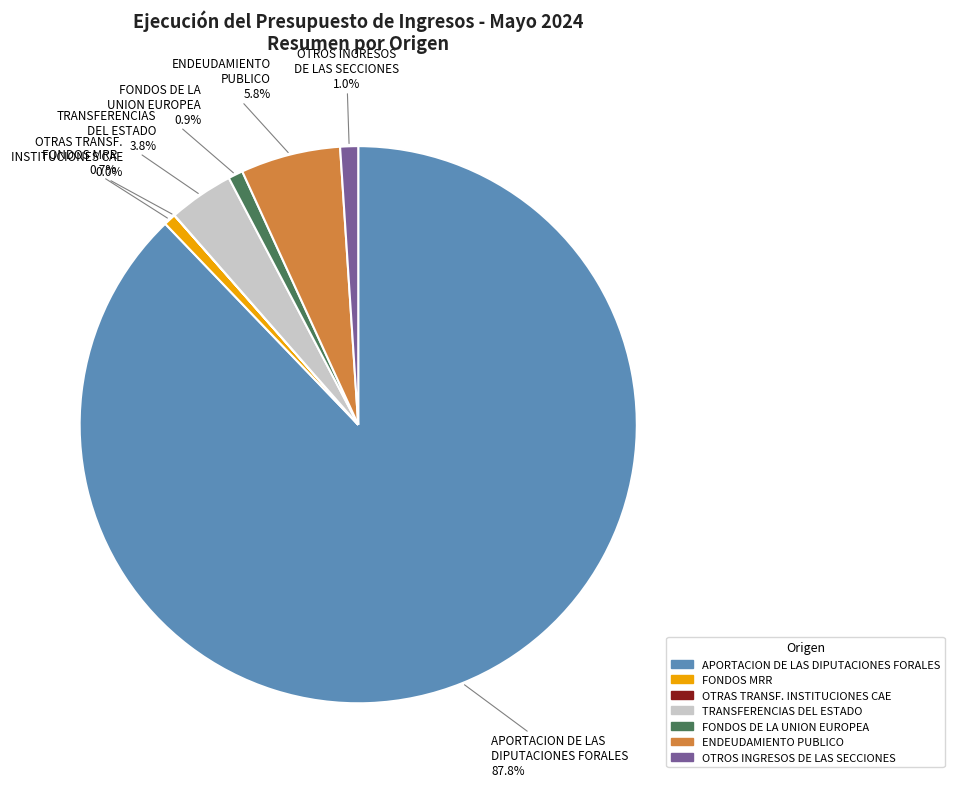

Does APORTACION DE LAS DIPUTACIONES FORALES account for over 50% of the chart?

Yes